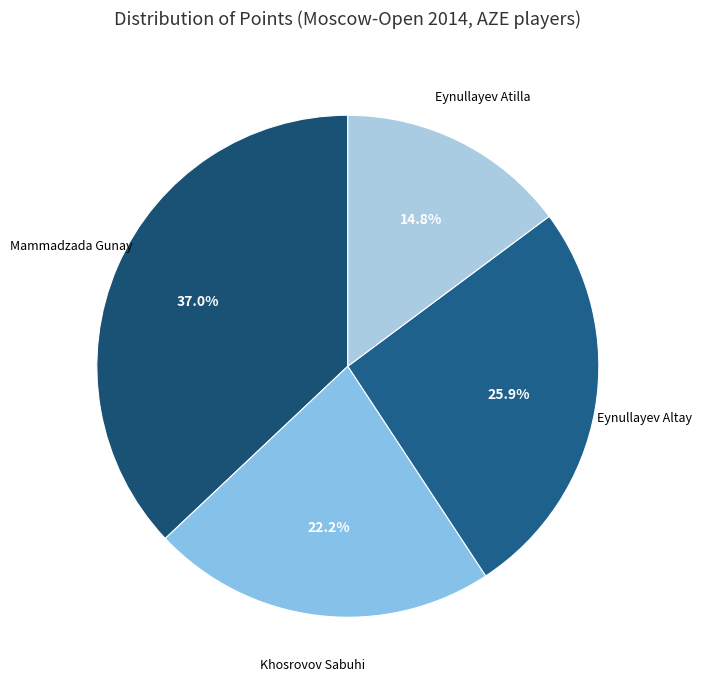

How many segments does this pie chart have?

4